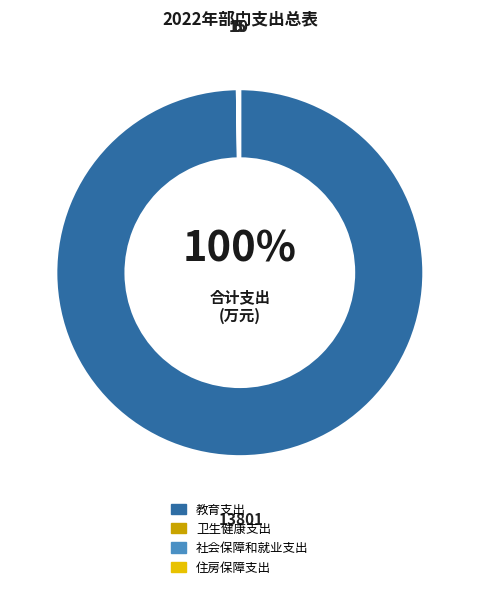

What is the majority slice?

教育支出